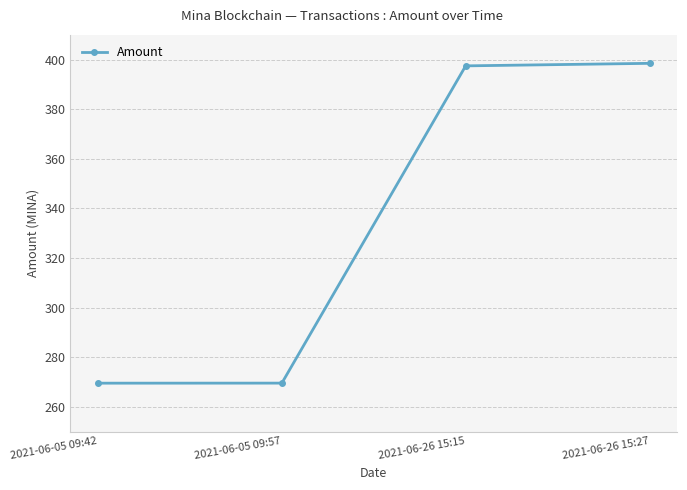

What is the label of the 4th point from the right?

2021-06-05 09:42